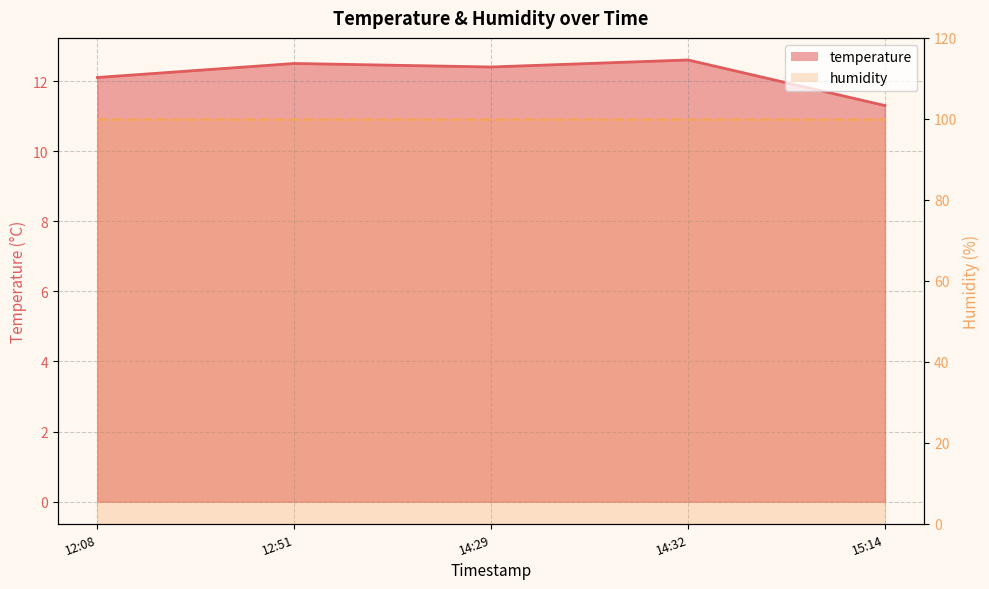

What is the change in value from 14:32 to 15:14?

-1.3